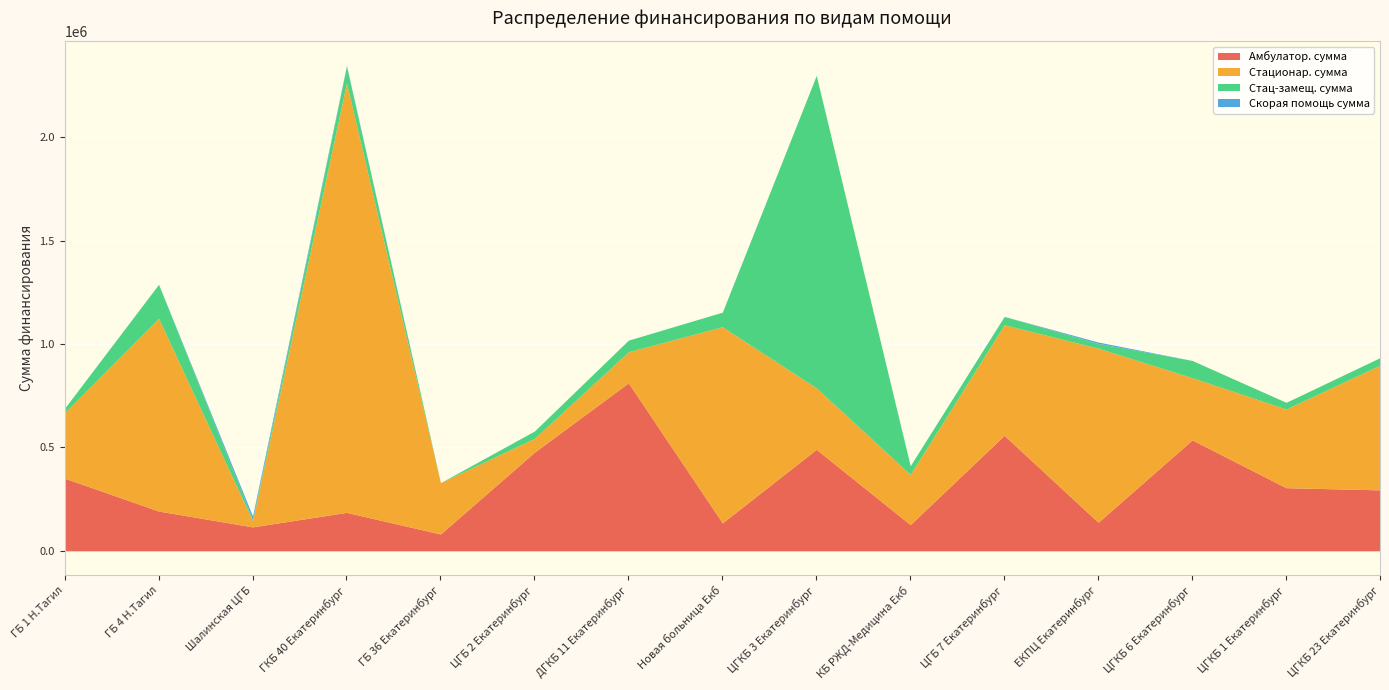

Which label corresponds to the largest value in the chart?

ГКБ 40 Екатеринбург